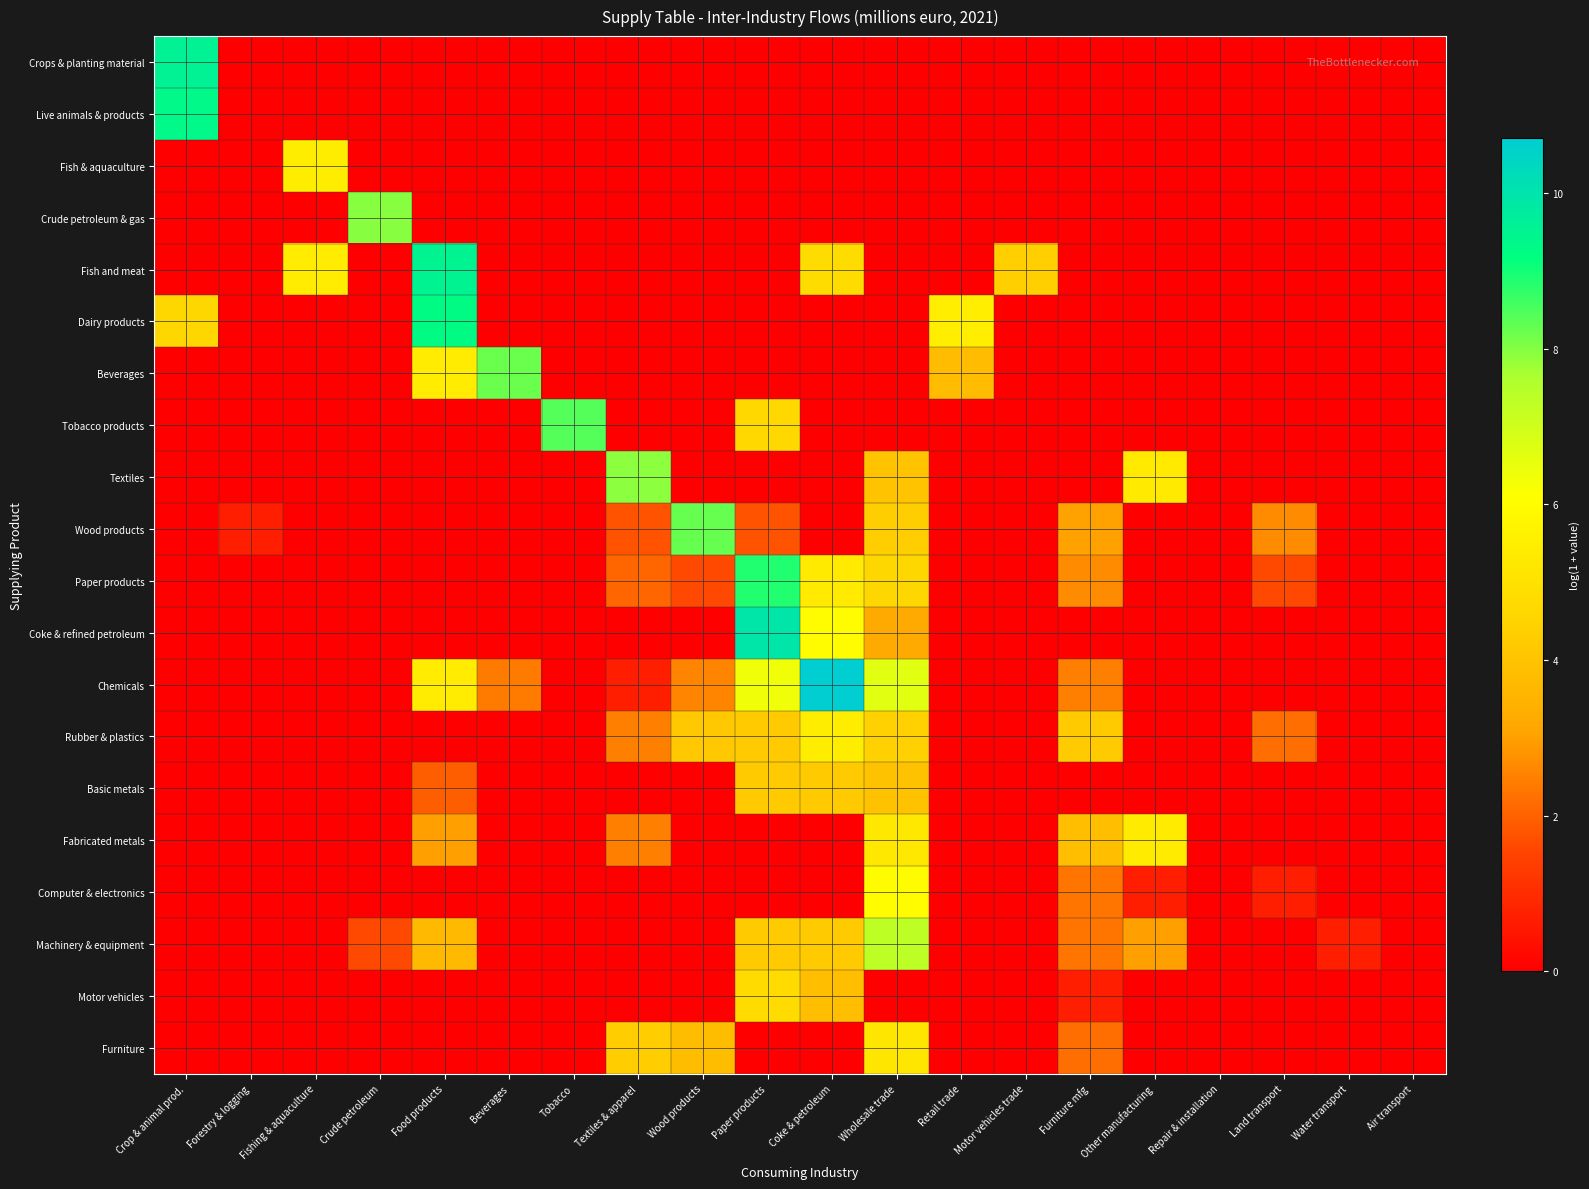

At Paper products, list the series in order from smallest to largest.

Crops & planting material, Live animals & products, Fish & aquaculture, Crude petroleum & gas, Fish and meat, Dairy products, Beverages, Textiles, Fabricated metals, Computer & electronics, Furniture, Wood products, Rubber & plastics, Machinery & equipment, Basic metals, Tobacco products, Motor vehicles, Chemicals, Paper products, Coke & refined petroleum